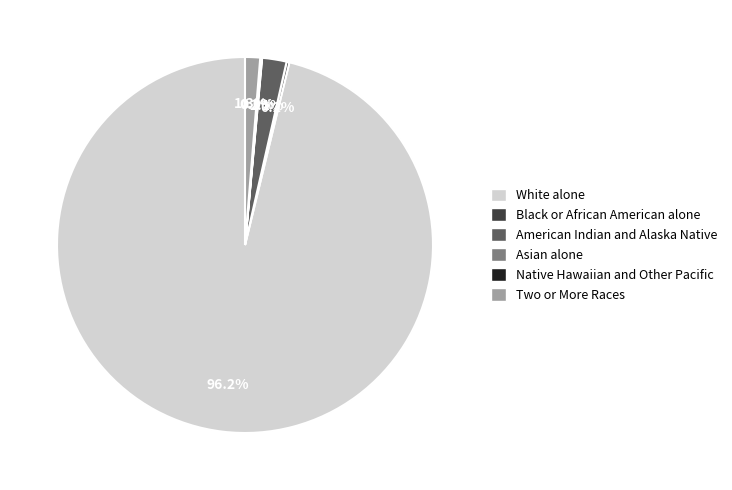

Which category has the biggest portion of the pie?

White alone